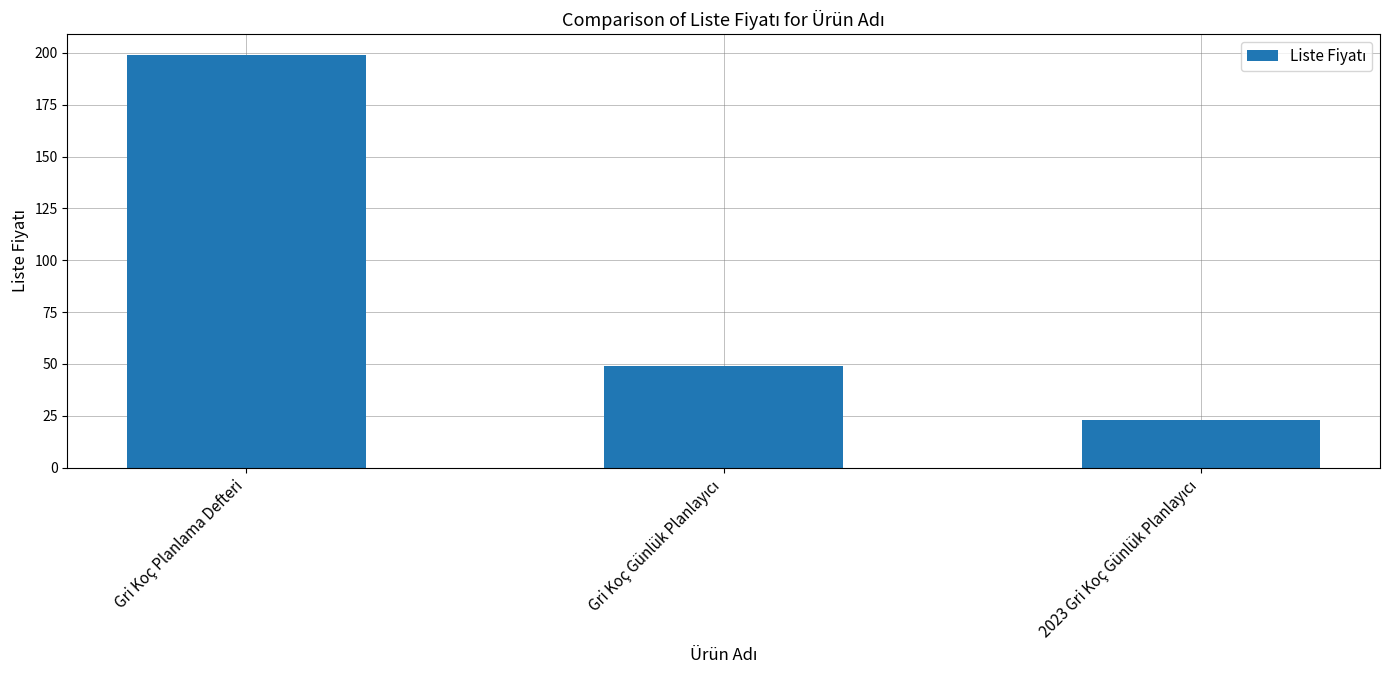

Count the number of data series in this chart.

1